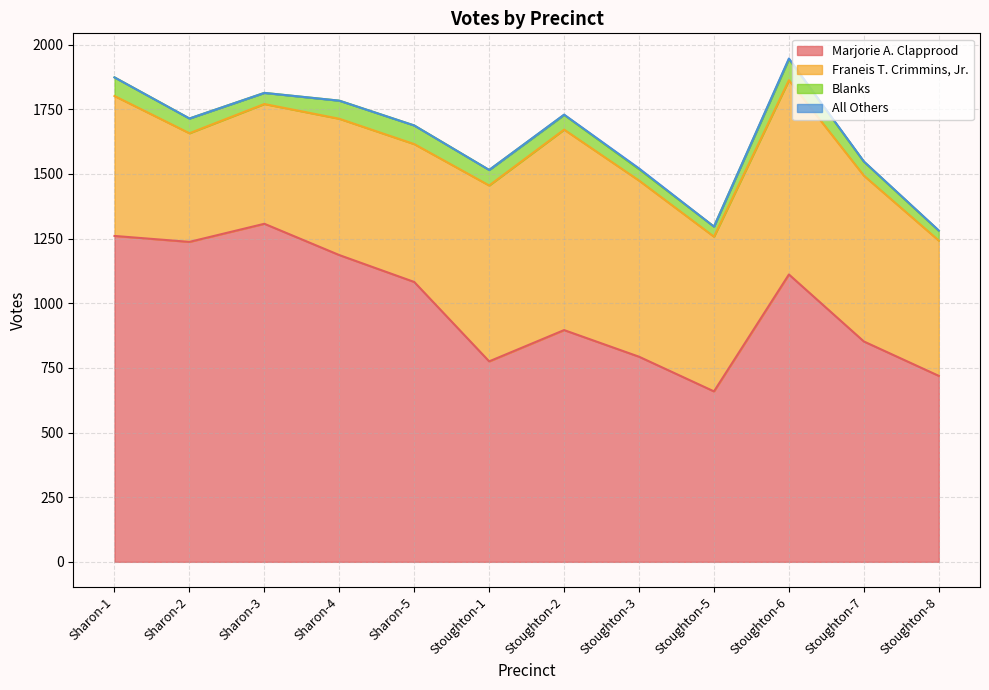

What is the maximum value shown in the chart?

1307